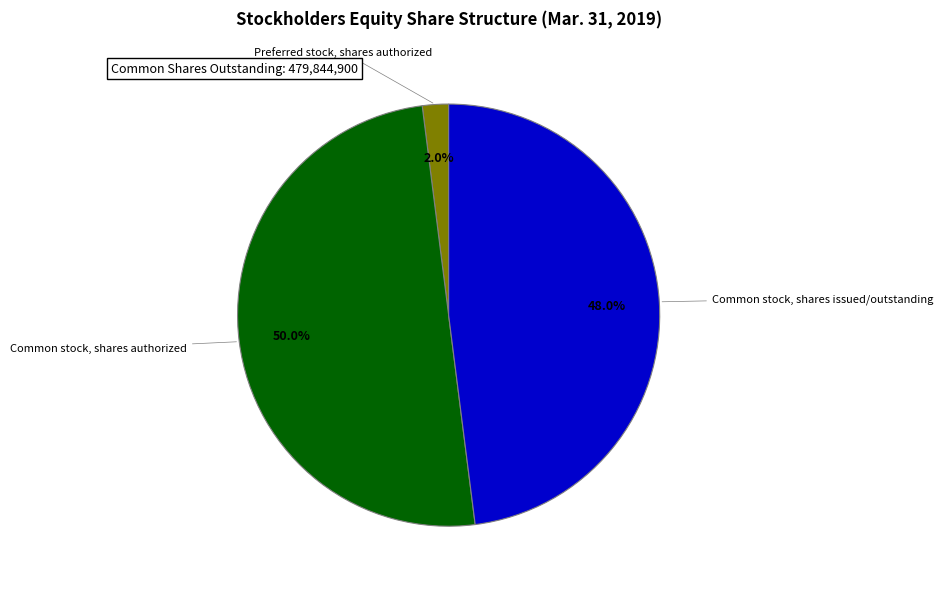

Count the number of slices in the pie.

3